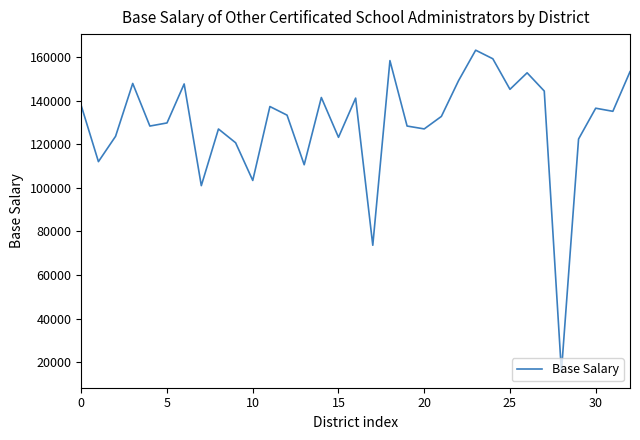

What is the smallest value displayed?

15635